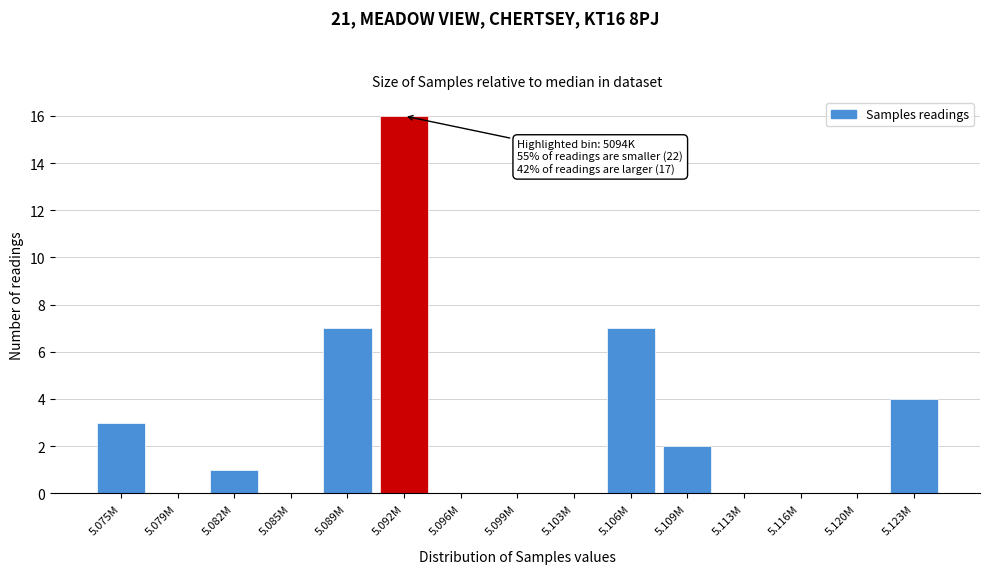

Reading right to left, what are all the values shown in this chart?

5.123M=4	5.120M=0	5.116M=0	5.113M=0	5.109M=2	5.106M=7	5.103M=0	5.099M=0	5.096M=0	5.092M=16	5.089M=7	5.085M=0	5.082M=1	5.079M=0	5.075M=3